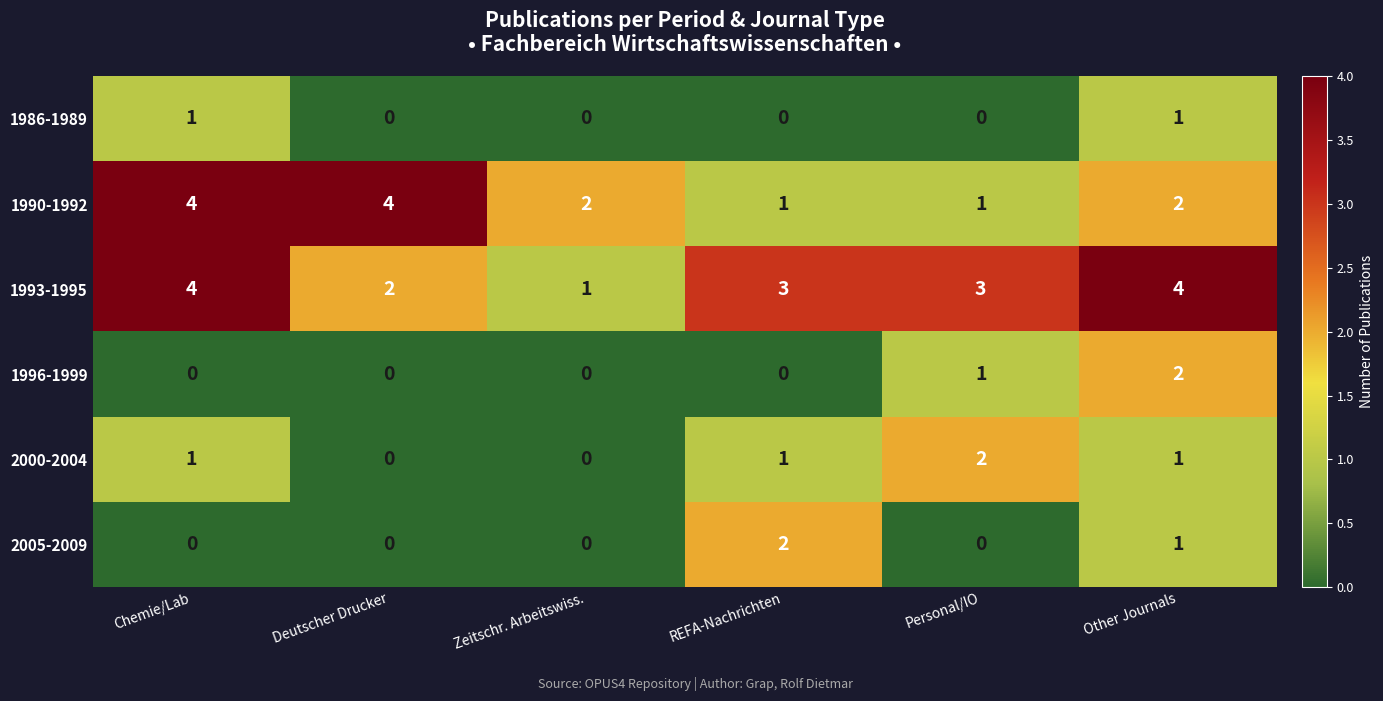

What is the sum of all 1993-1995 values?

17